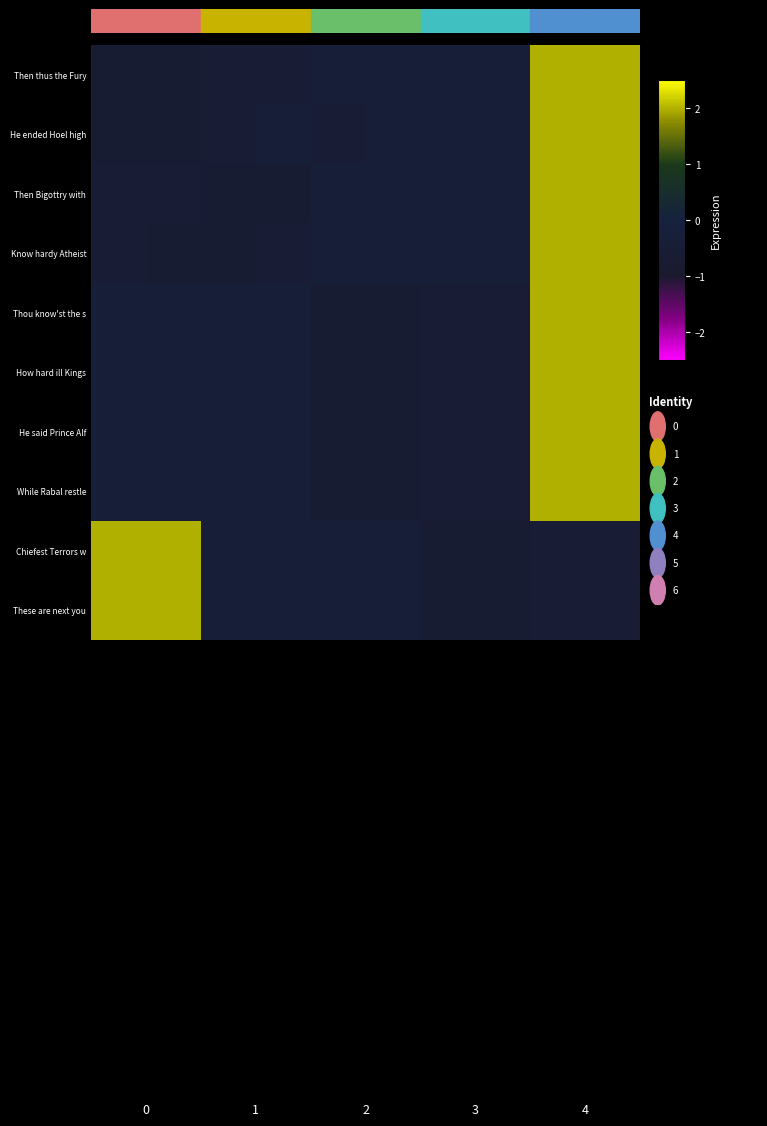

How many distinct data groups are displayed?

10